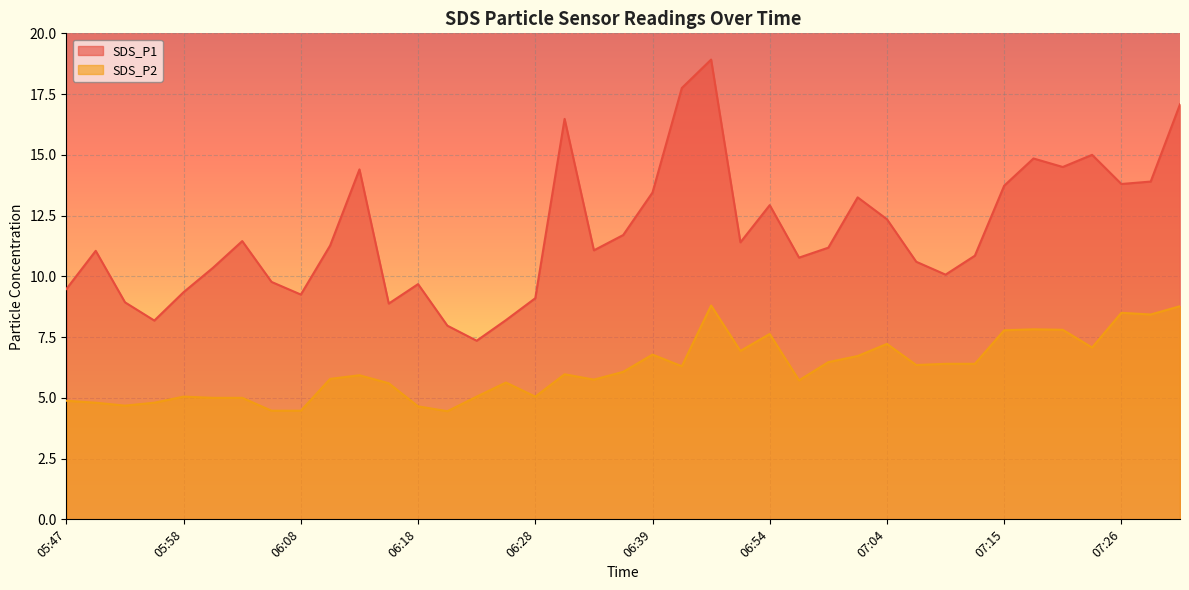

What is the difference between the highest and lowest values at 06:13?

8.5